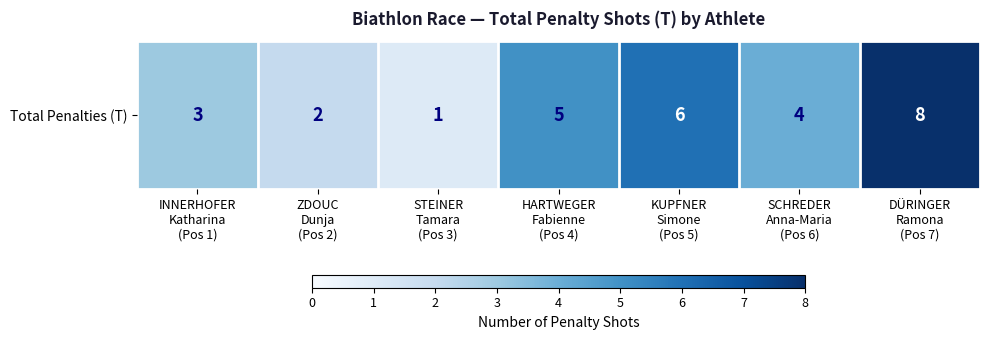

At which category does the chart reach its minimum across all series?

STEINER
Tamara
(Pos 3)